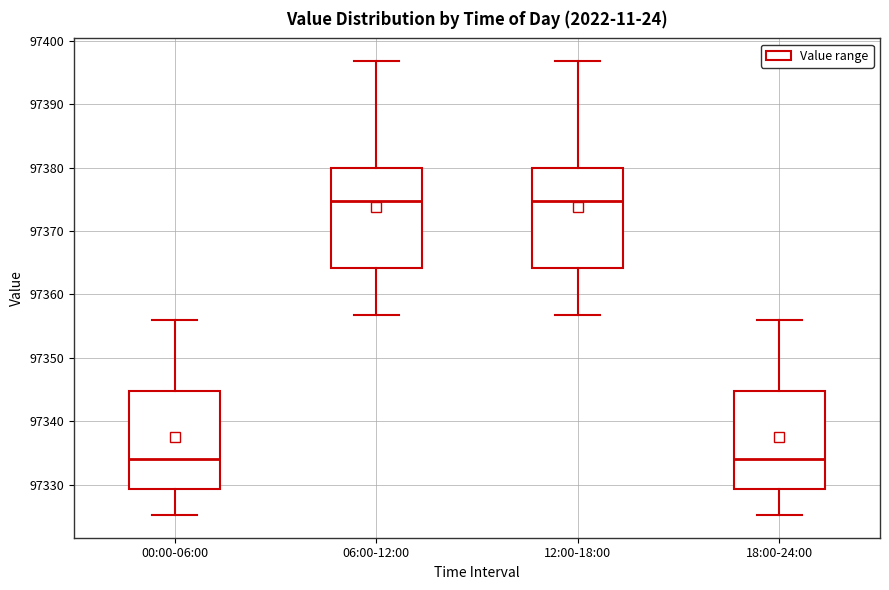

Reading left to right, read every box against the y-axis: the position of its median line, the range the box covers, and the ends of its whiskers. The values are not printed on the chart, so give them approximately, as read against the axis.

00:00-06:00: median 97334, box 97329 to 97345, whiskers 97325 to 97356
06:00-12:00: median 97375, box 97364 to 97380, whiskers 97357 to 97397
12:00-18:00: median 97375, box 97364 to 97380, whiskers 97357 to 97397
18:00-24:00: median 97334, box 97329 to 97345, whiskers 97325 to 97356